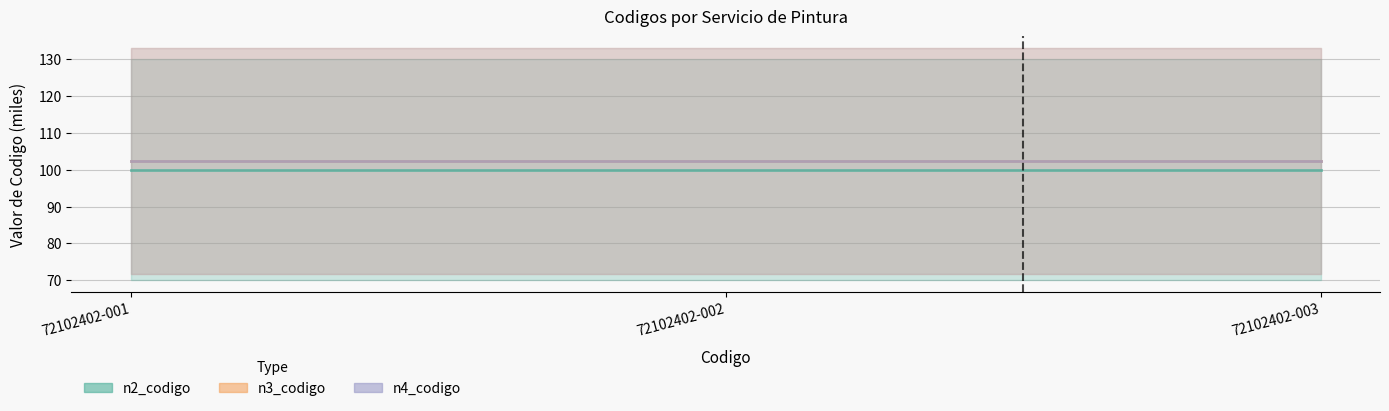

Reading right to left, transcribe all the data shown in this chart.

n2_codigo: 72102402-003=100.0	72102402-002=100.0	72102402-001=100.0
n3_codigo: 72102402-003=102.4	72102402-002=102.4	72102402-001=102.4
n4_codigo: 72102402-003=102.4	72102402-002=102.4	72102402-001=102.4